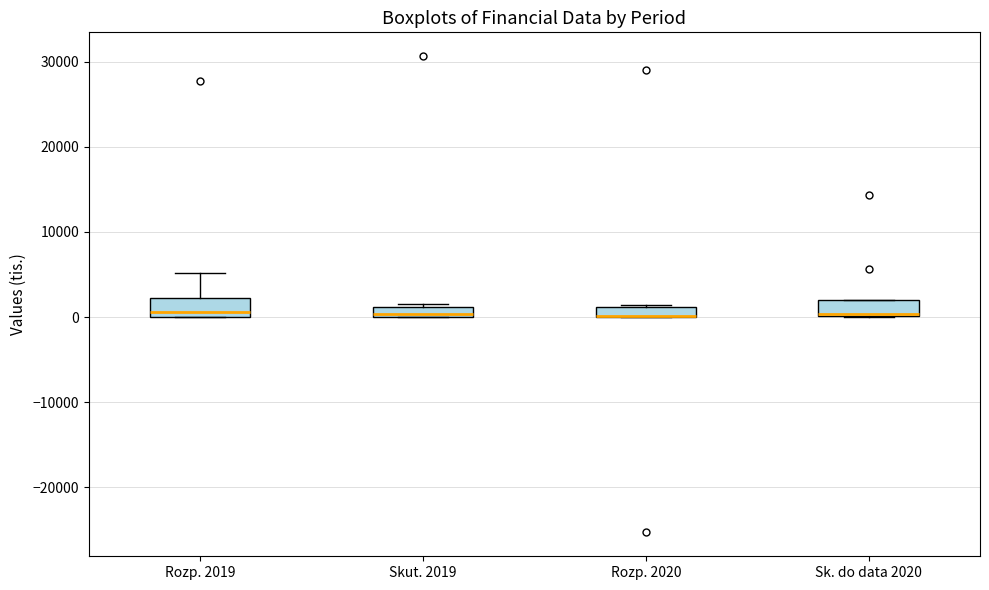

Where does the upper whisker of the box for Rozp. 2019 end on the y-axis? The values are not printed on the chart, so give them approximately, as read against the axis.

5000